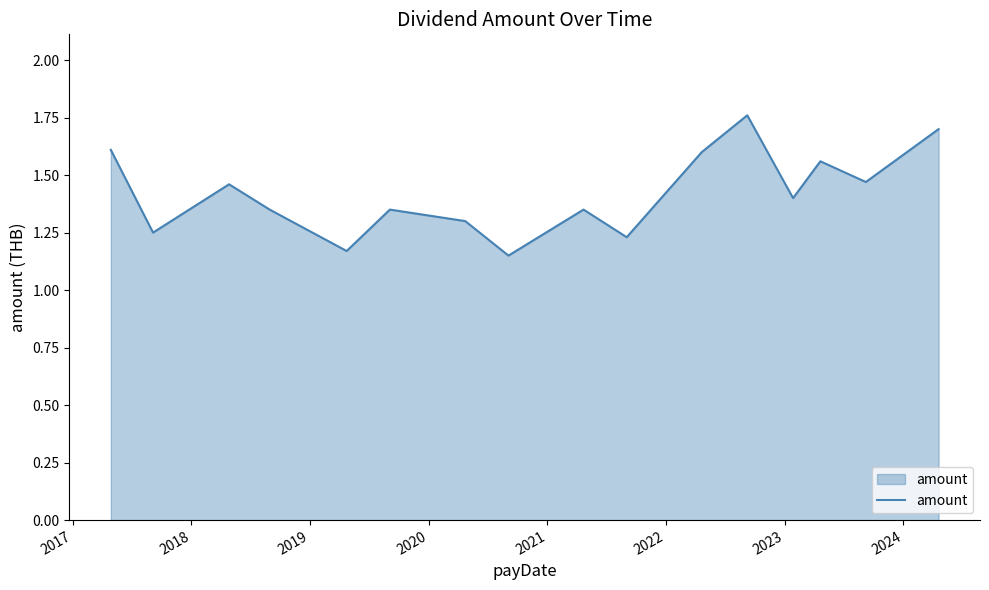

Reading right to left, transcribe all the data shown in this chart.

1.7	1.5	1.6	1.4	1.8	1.6	1.2	1.4	1.1	1.3	1.4	1.2	1.4	1.5	1.2	1.6